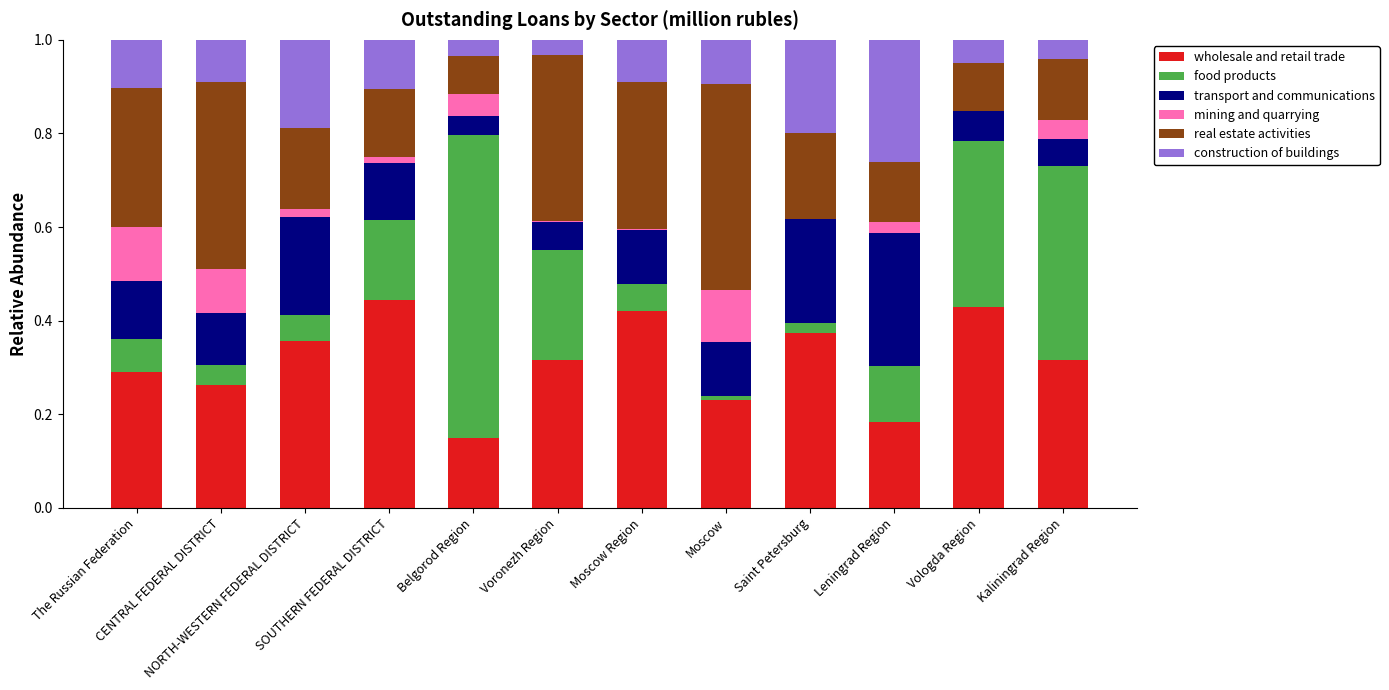

Are the bars grouped side by side (vs. stacked)?

No